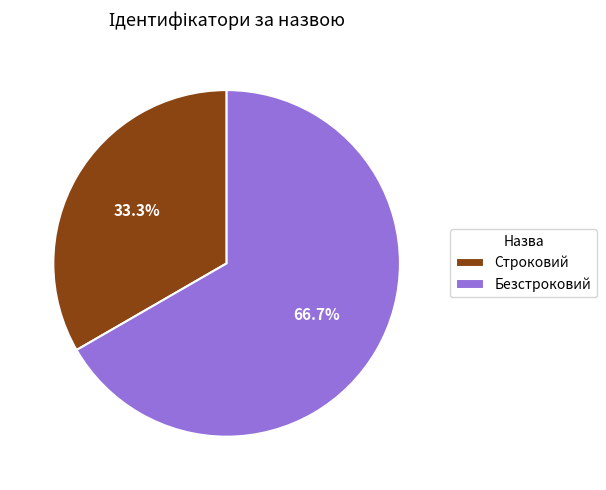

Is the sum of Строковий and Безстроковий greater than half?

Yes